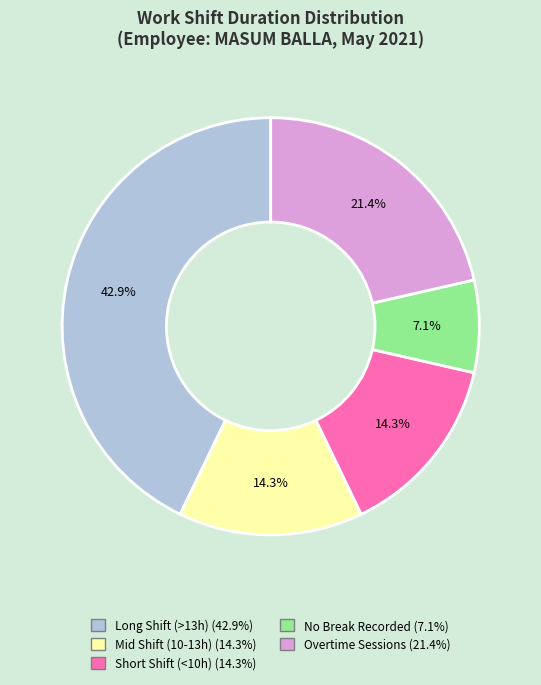

Does any single category account for the majority?

No